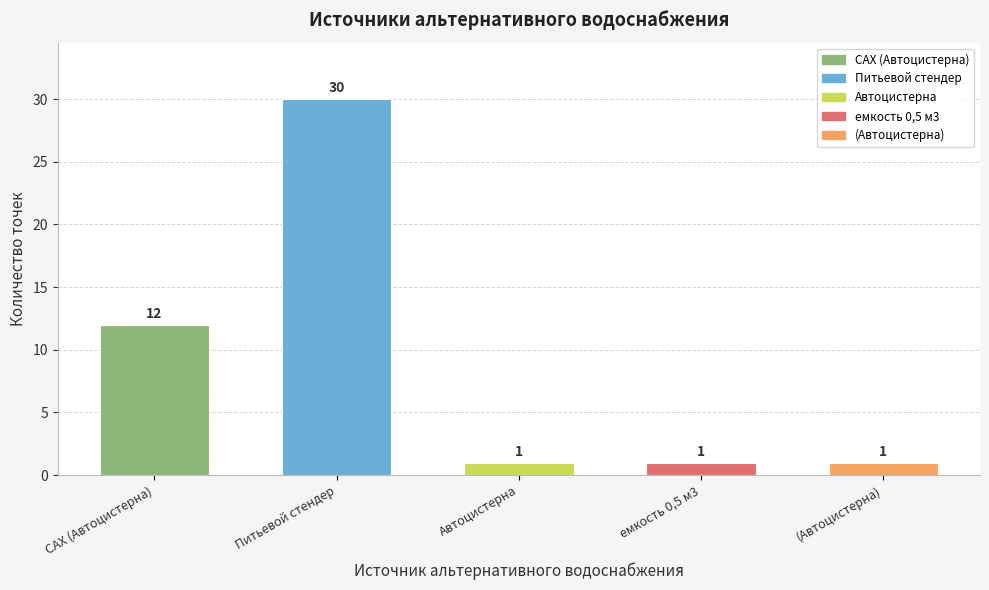

What is the label of the 5th bar from the right?

САХ (Автоцистерна)